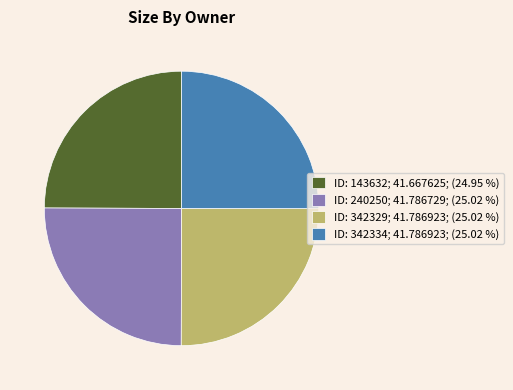

Approximately how many times larger is the value at ID: 342329; 41.786923; (25.02 %) compared to ID: 342334; 41.786923; (25.02 %)?

1.0